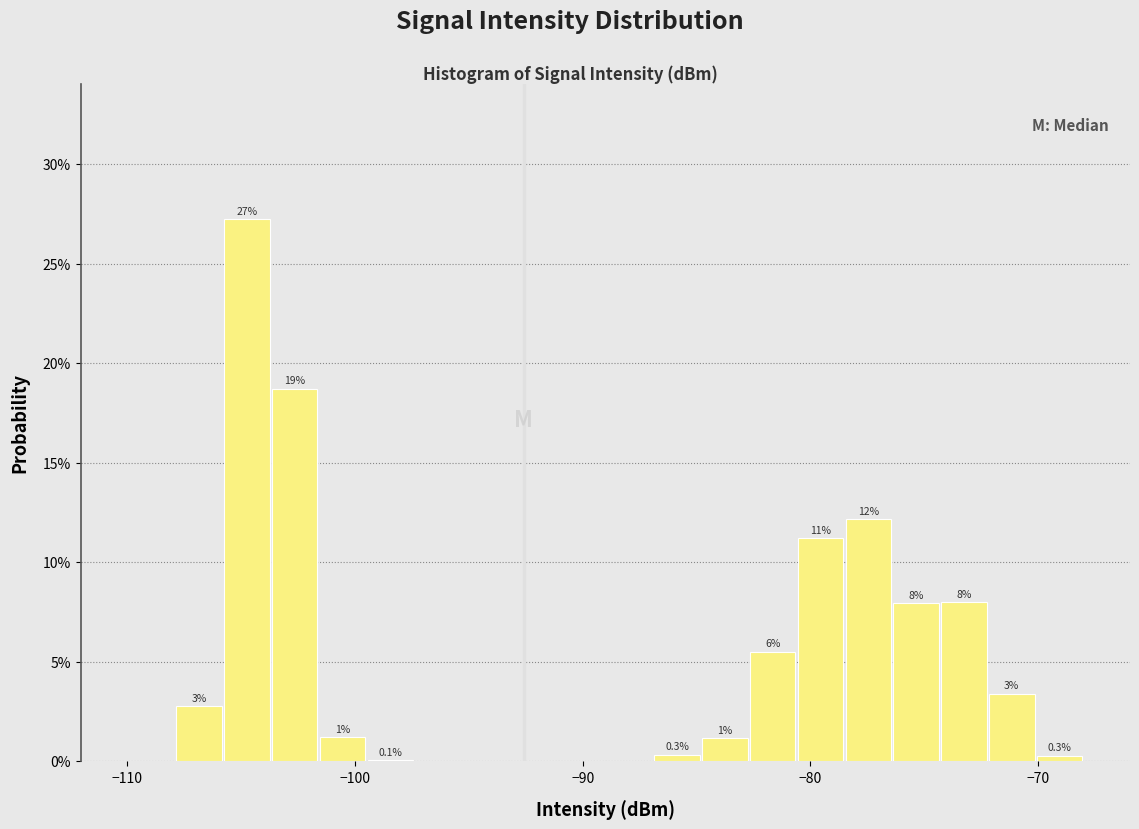

Read against the x-axis, roughly where is the centre of the tallest bar?

-105